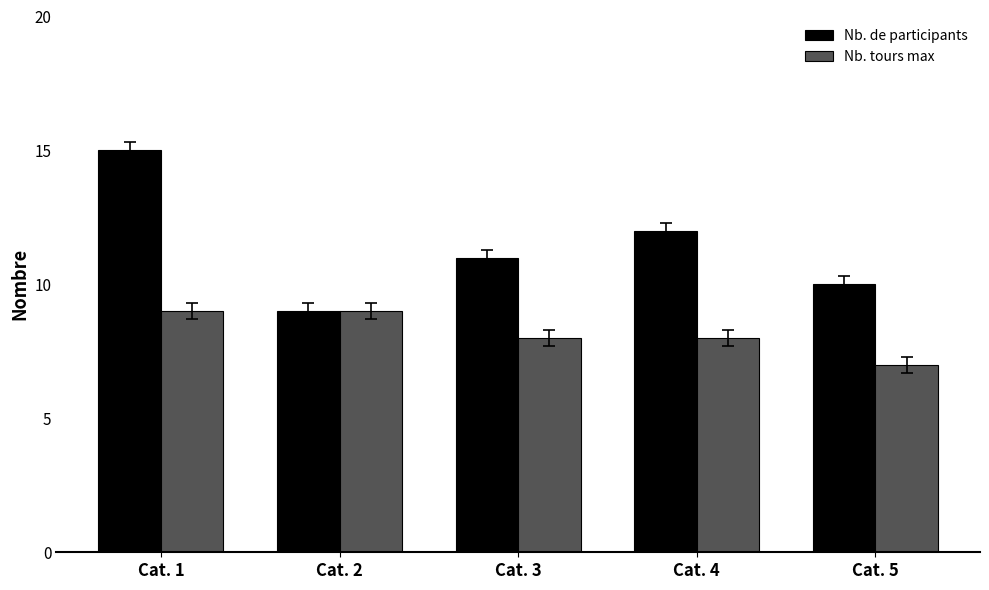

What is the difference between the Nb. de participants values at Cat. 2 and Cat. 4?

3